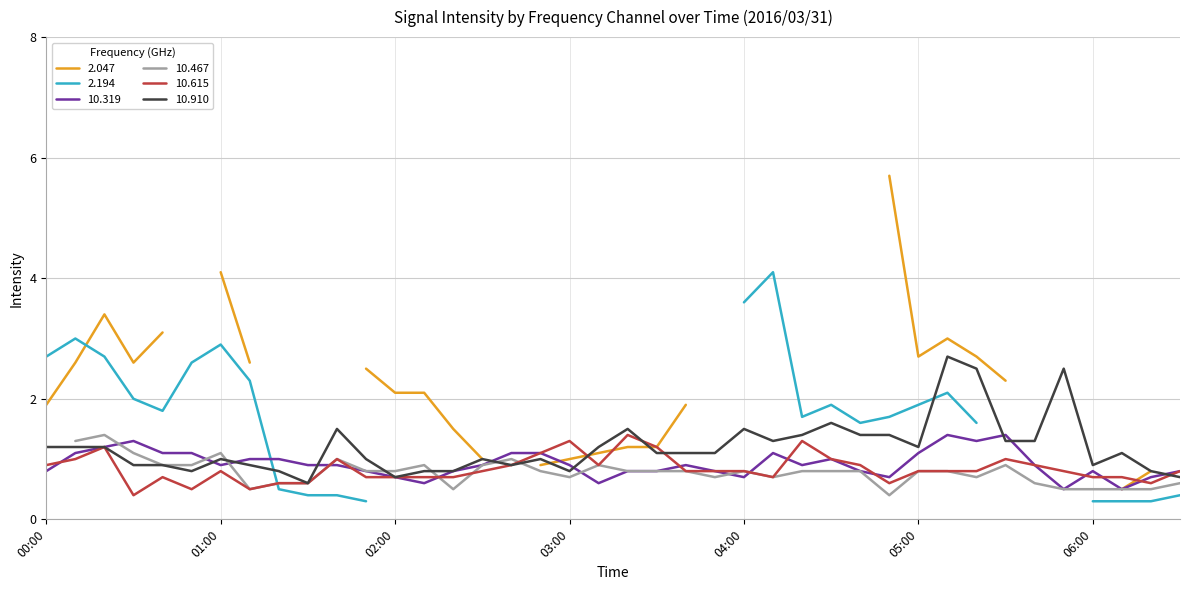

What is the label of the 5th point from the left?

00:40